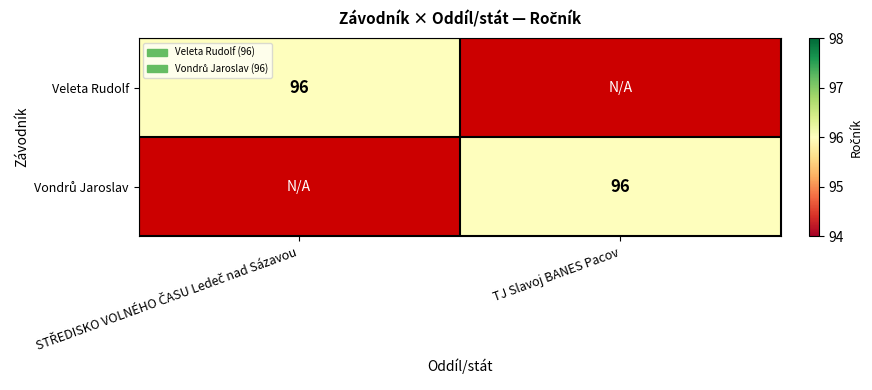

Rank the categories by Veleta Rudolf value from highest to lowest.

STŘEDISKO VOLNÉHO ČASU Ledeč nad Sázavou, TJ Slavoj BANES Pacov